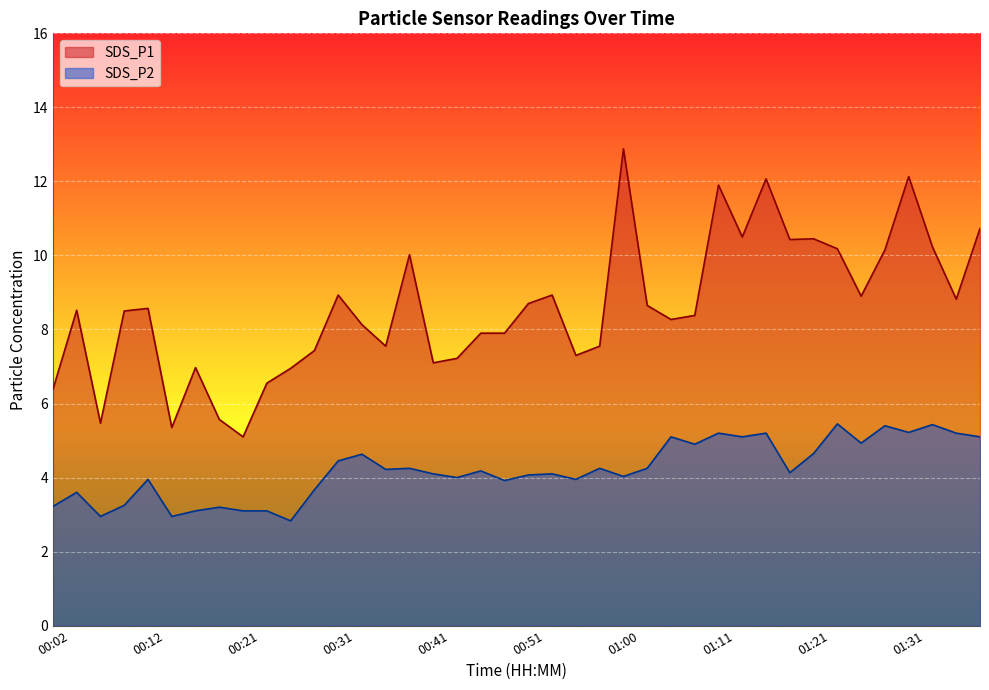

The SDS_P2 series shows 1.0 at 00:51. True or false?

False